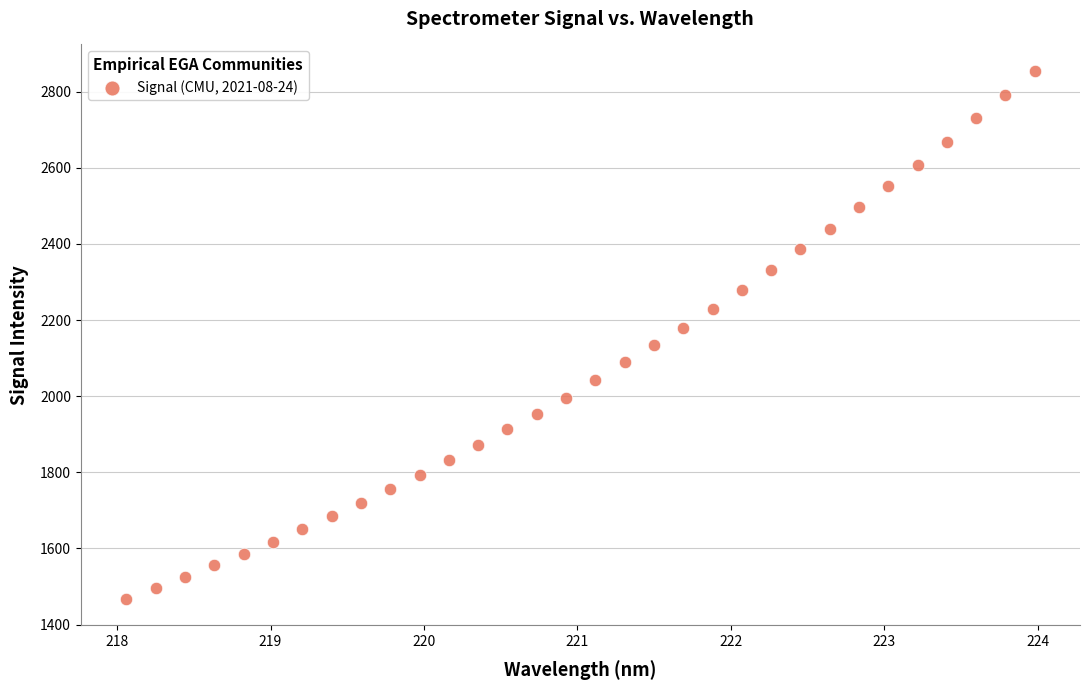

What is the range of X values (max minus min)?

5.9